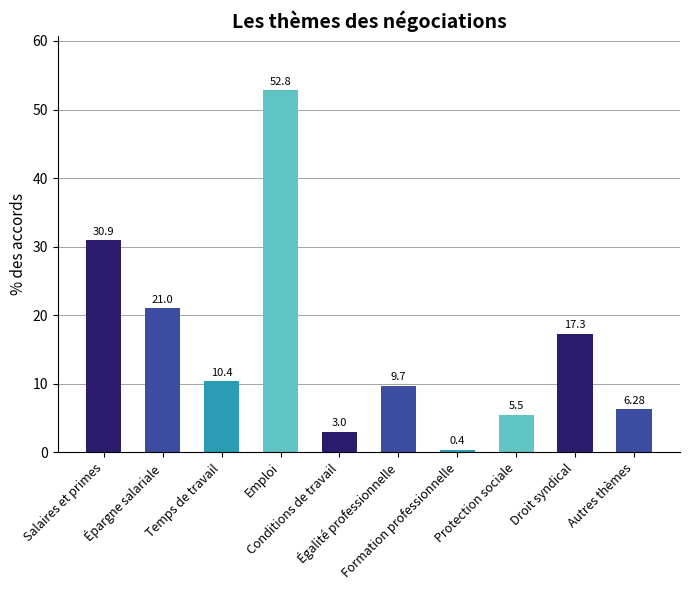

How many categories are shown in the chart?

10